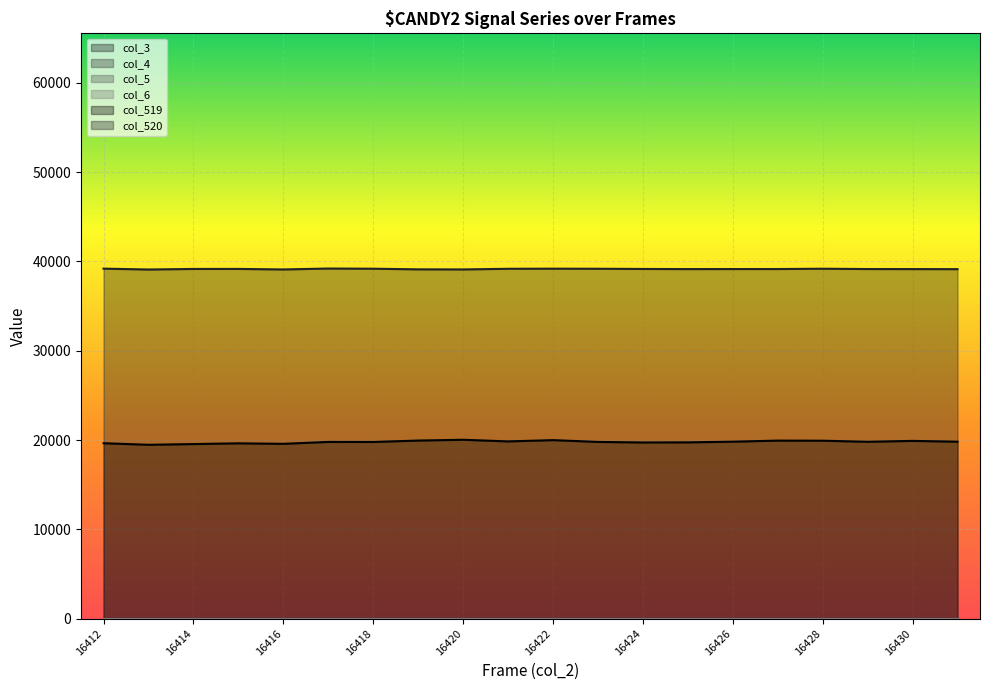

How many lines are shown in the chart?

6